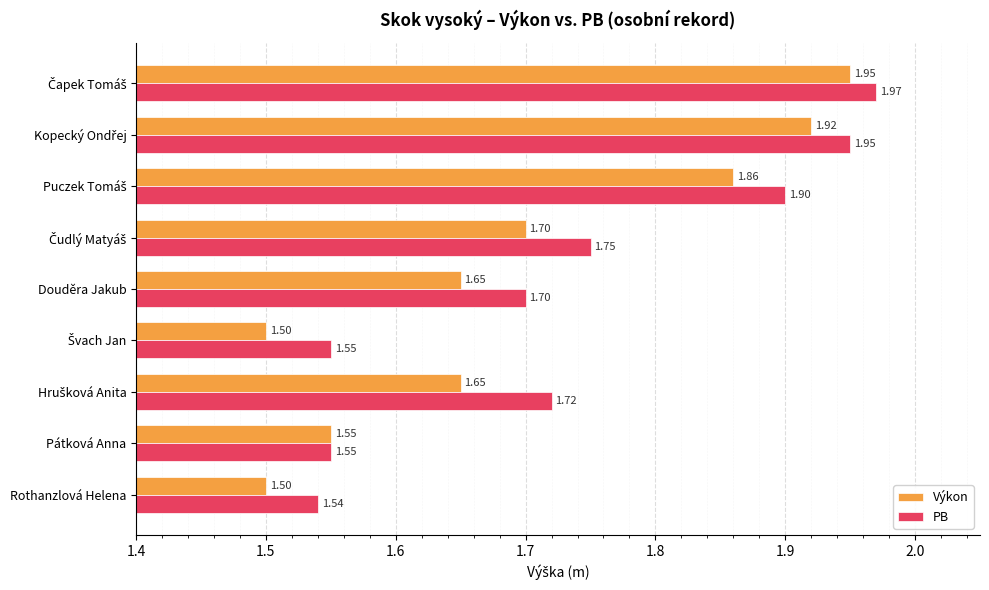

Which series has the widest spread of values?

Výkon